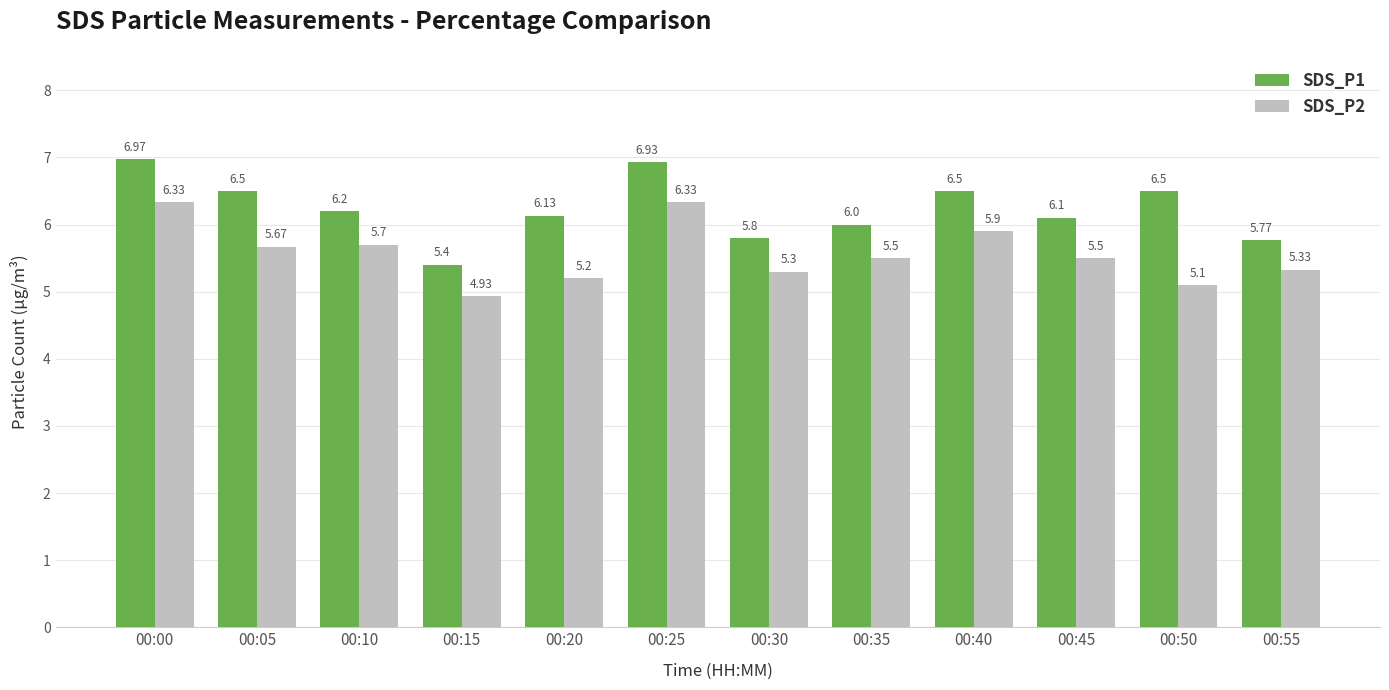

At which label does SDS_P1 reach its minimum?

00:15